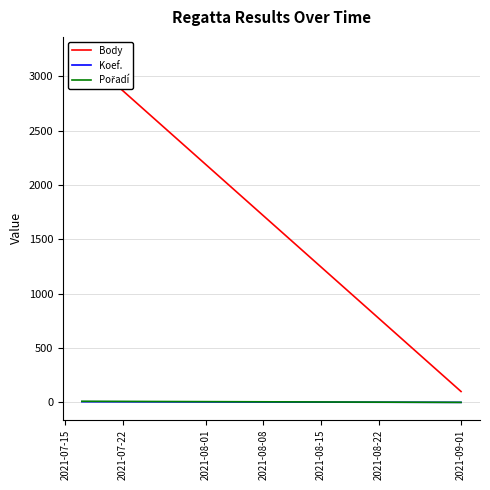

How many lines are shown in the chart?

3